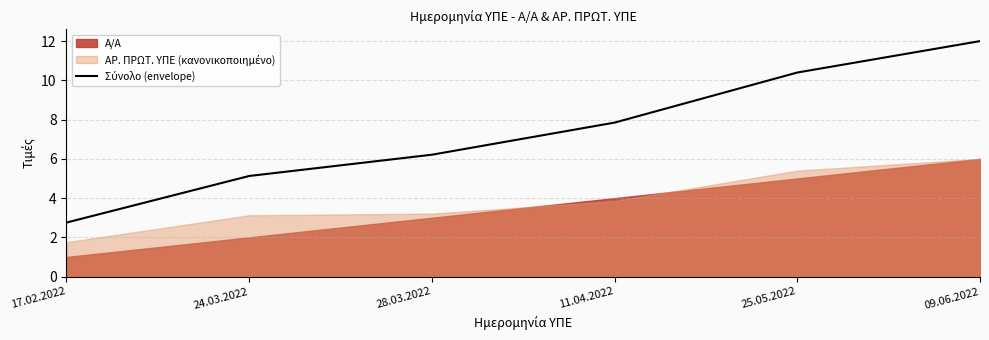

What is the label of the 4th point from the right?

28.03.2022